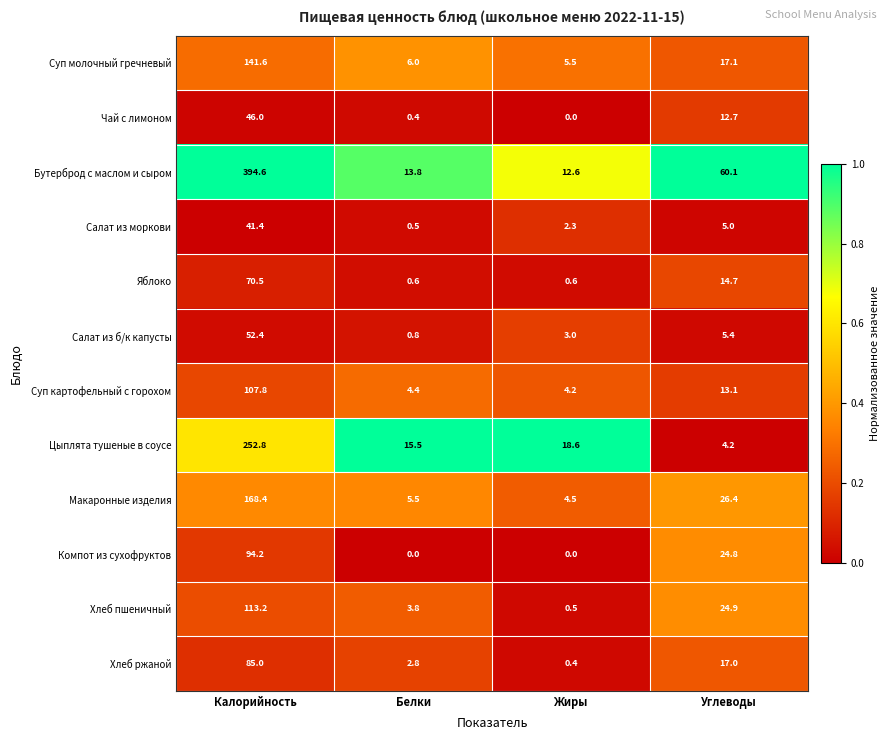

What is the sum of all Суп молочный гречневый values?

170.2